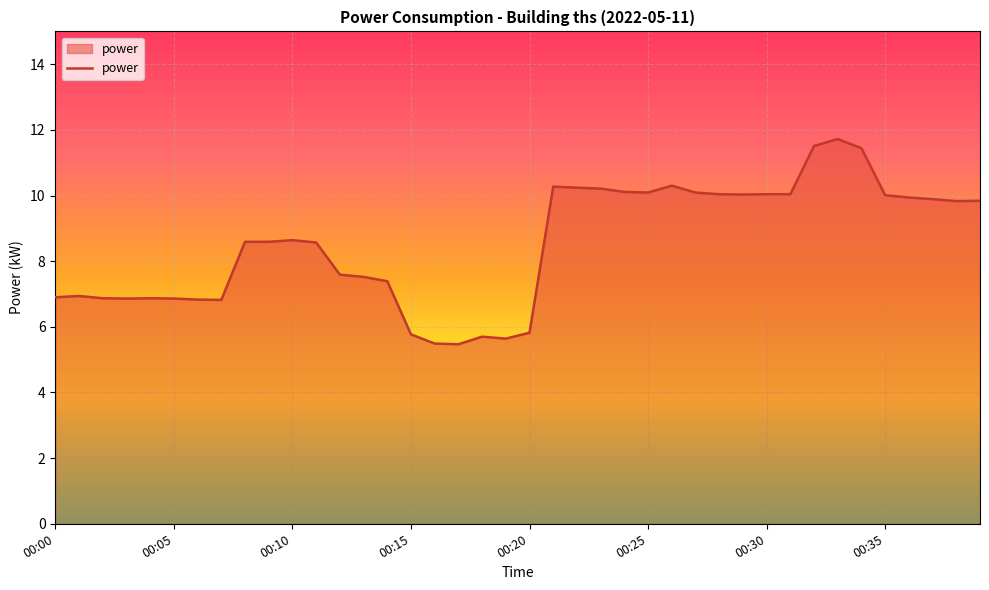

What is the maximum value shown in the chart?

11.7